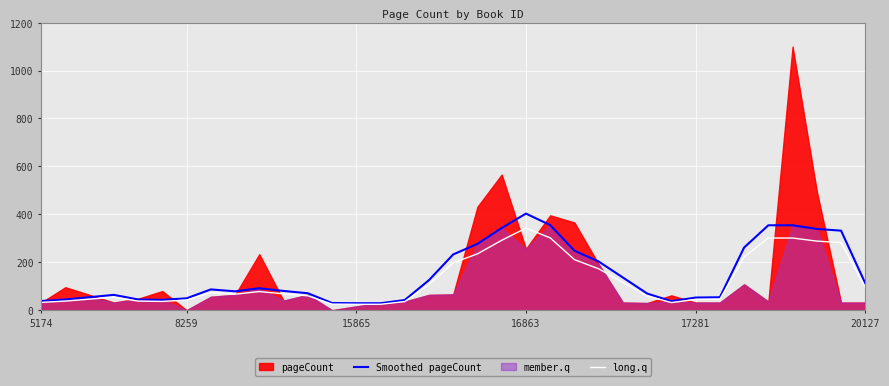

How many lines are shown in the chart?

2